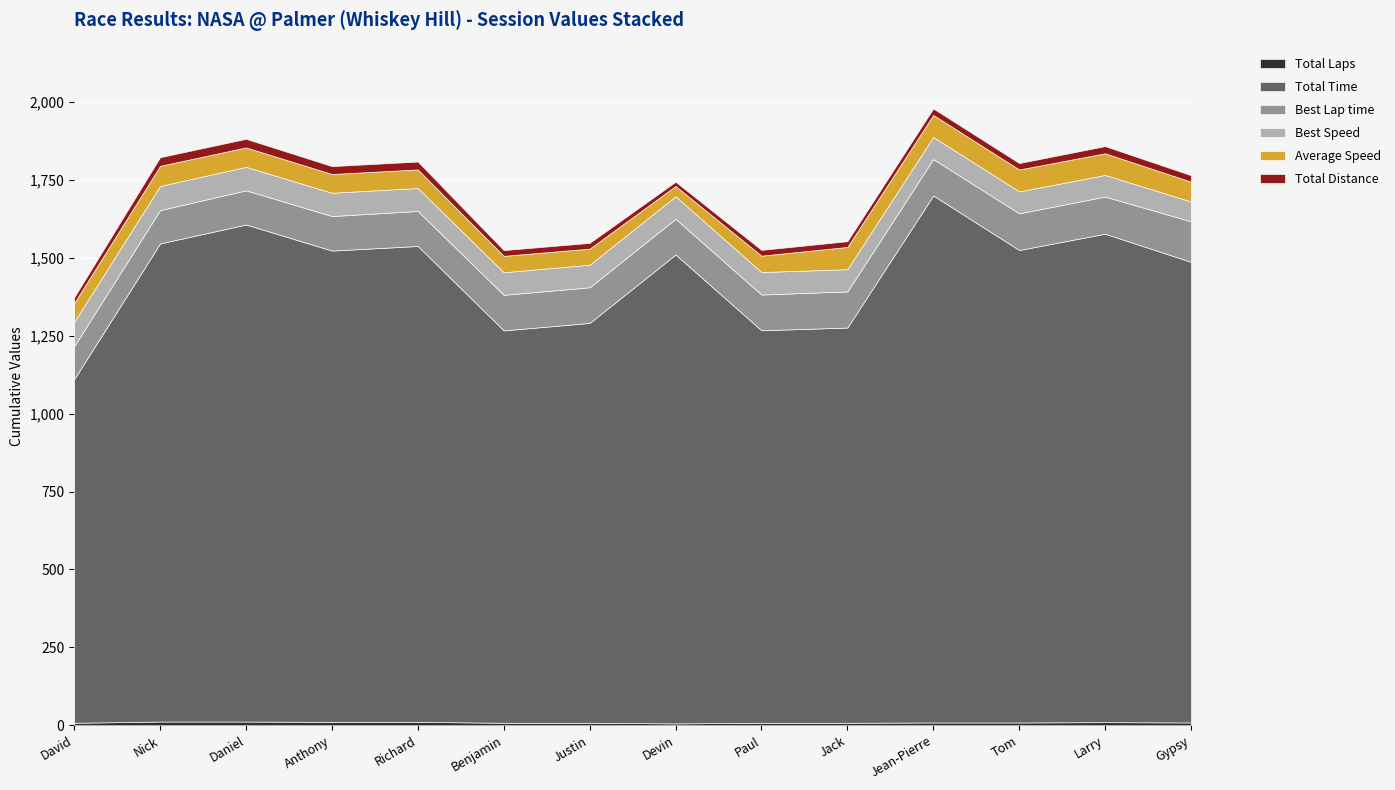

True or false: Best Speed and Total Distance intersect in this chart.

False